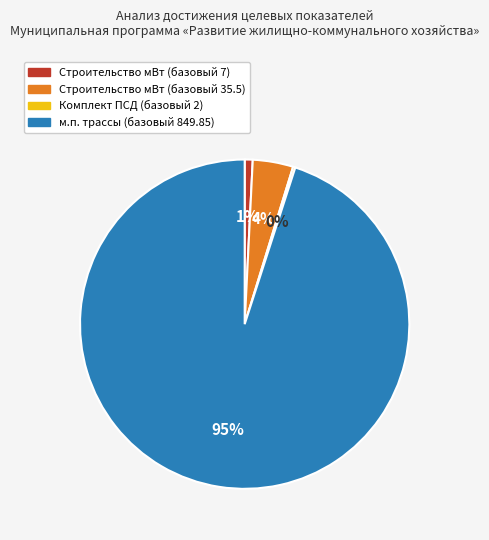

Which category accounts for the majority?

м.п. трассы (базовый 849.85)